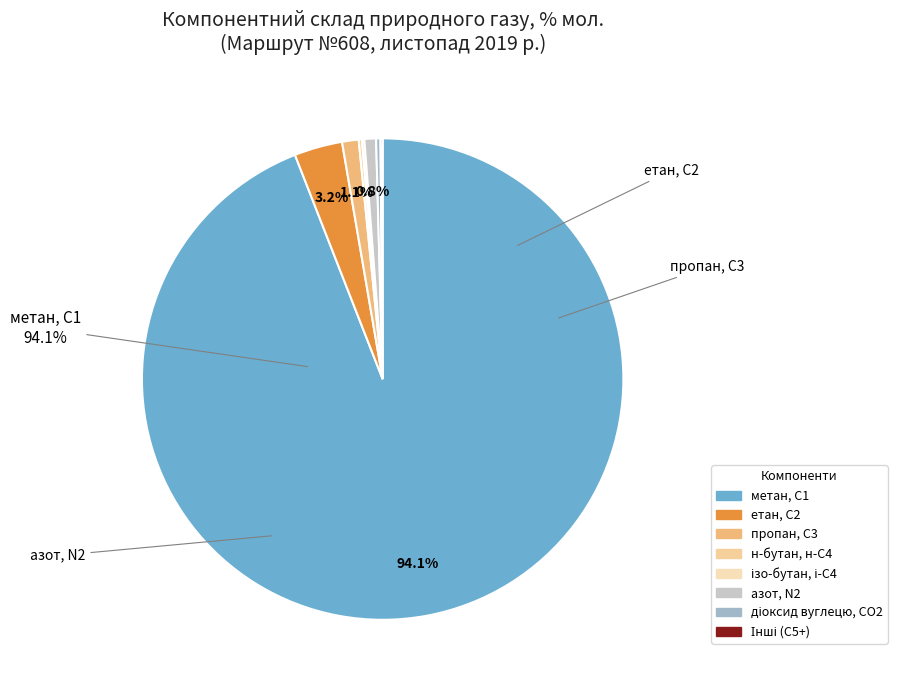

What percentage is NOT represented by азот, N2?

99.2%